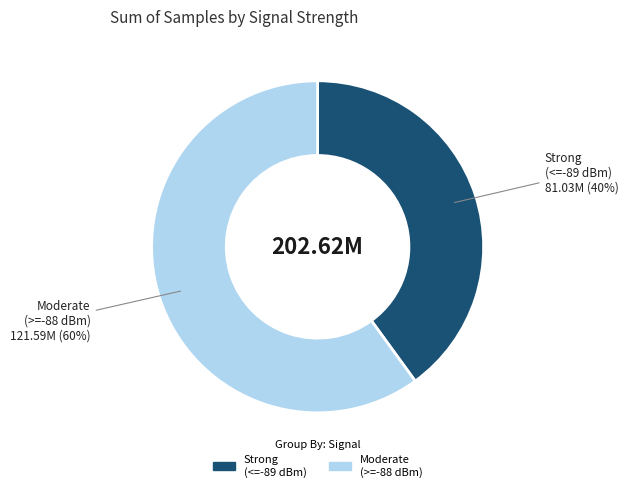

Does any single category account for the majority?

Yes